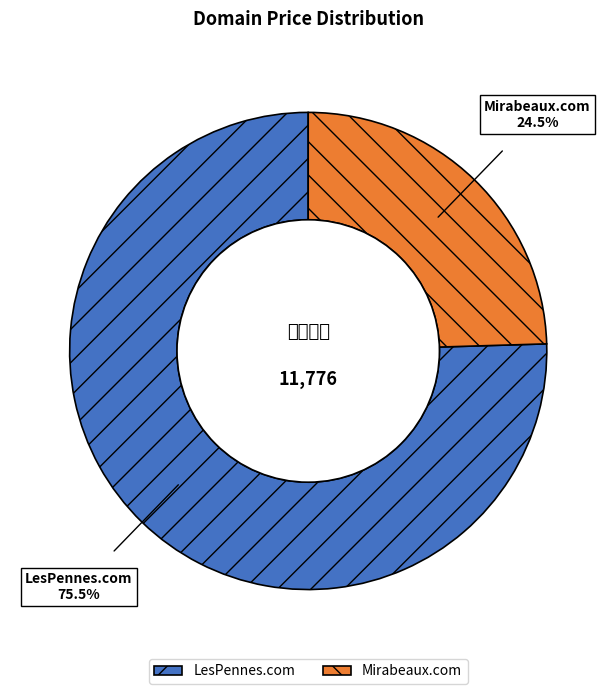

Is the sum of Mirabeaux.com and LesPennes.com greater than half?

Yes